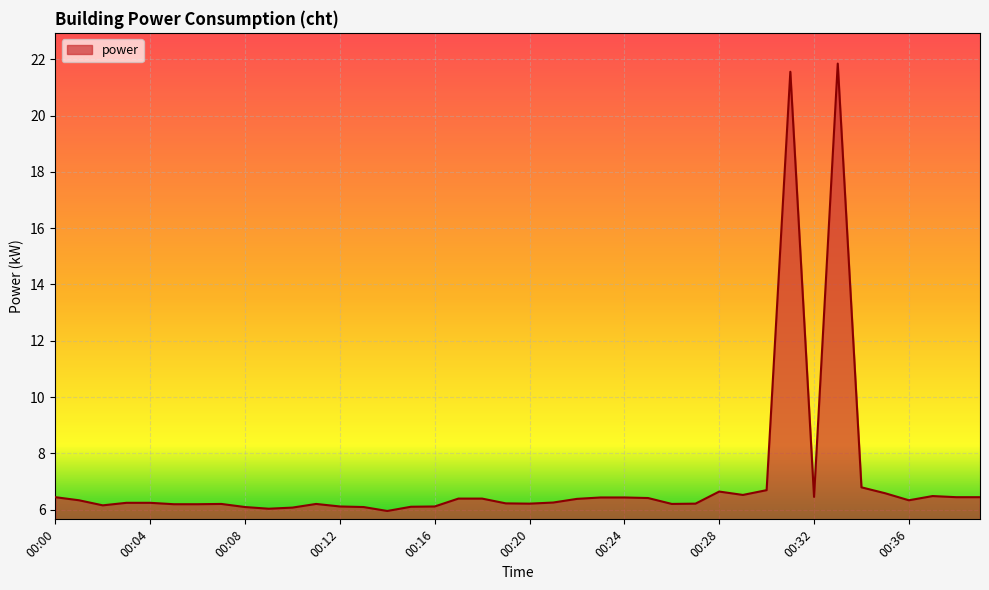

What is the minimum value shown in the chart?

6.0